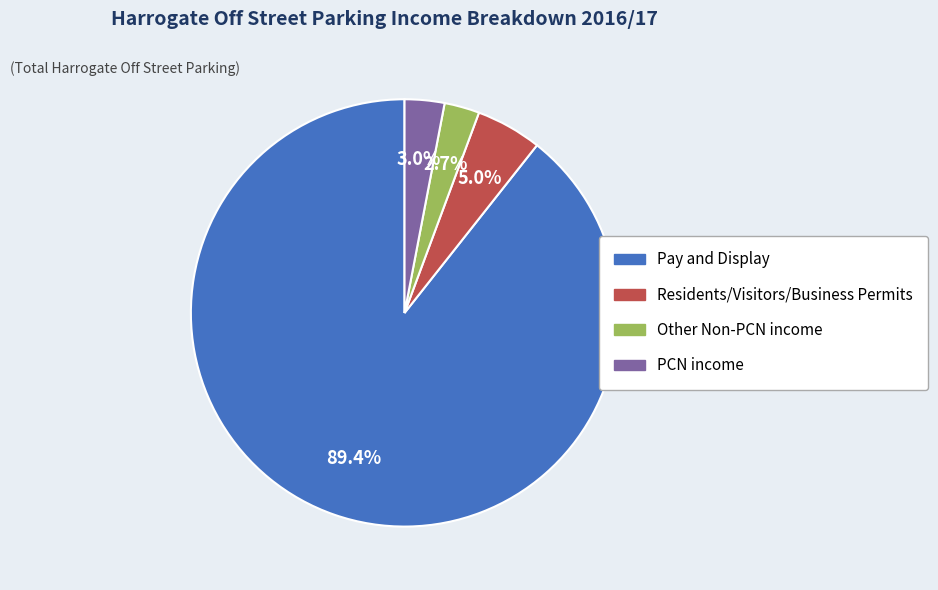

What is the majority slice?

Pay and Display